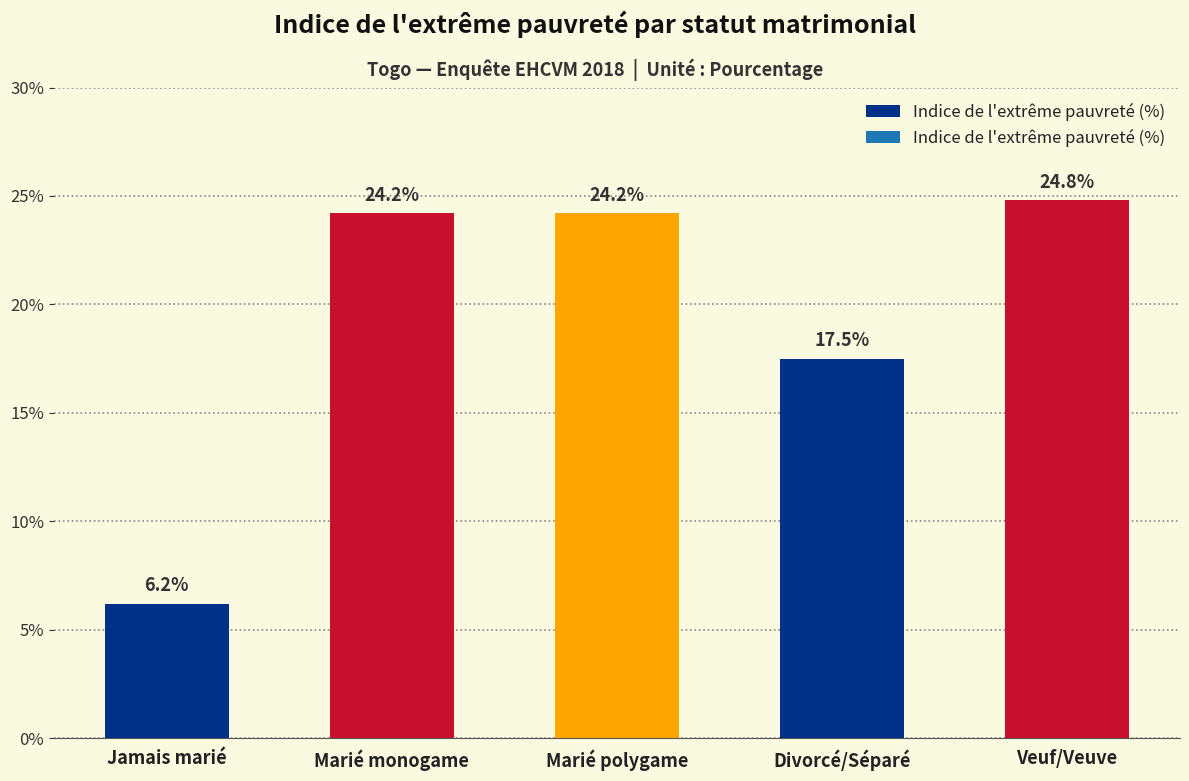

Is it true that the value at Jamais marié is 11.0?

False